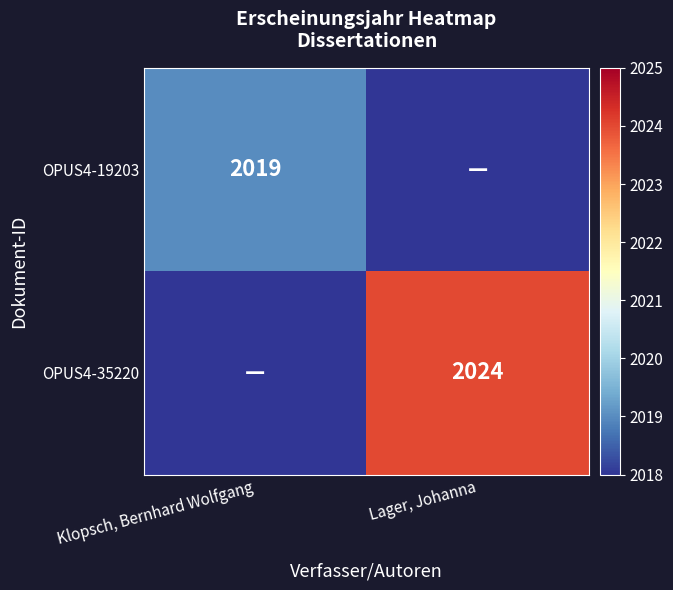

True or false: OPUS4-35220 has a value of 2024 at Lager, Johanna.

True